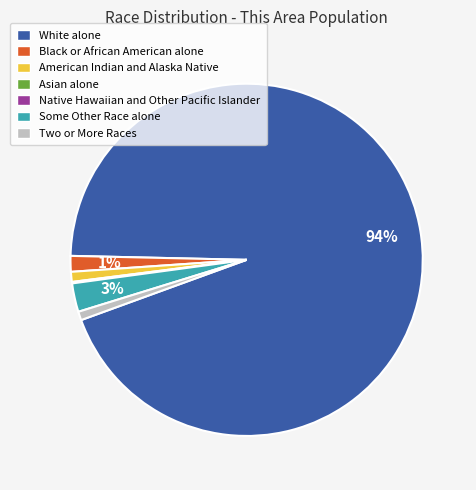

Which category has the biggest portion of the pie?

White alone